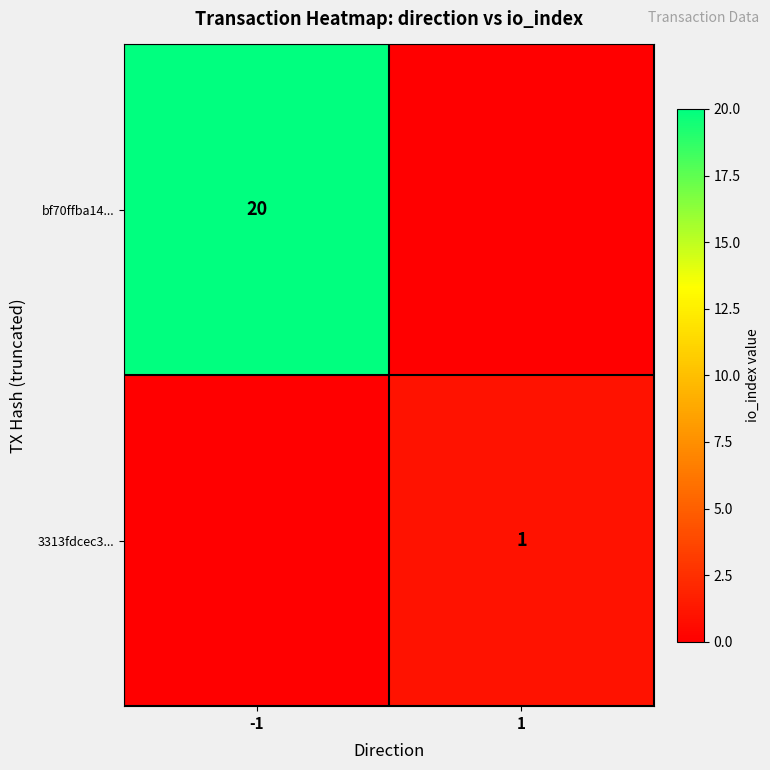

At which category is the sum across all series the highest?

-1